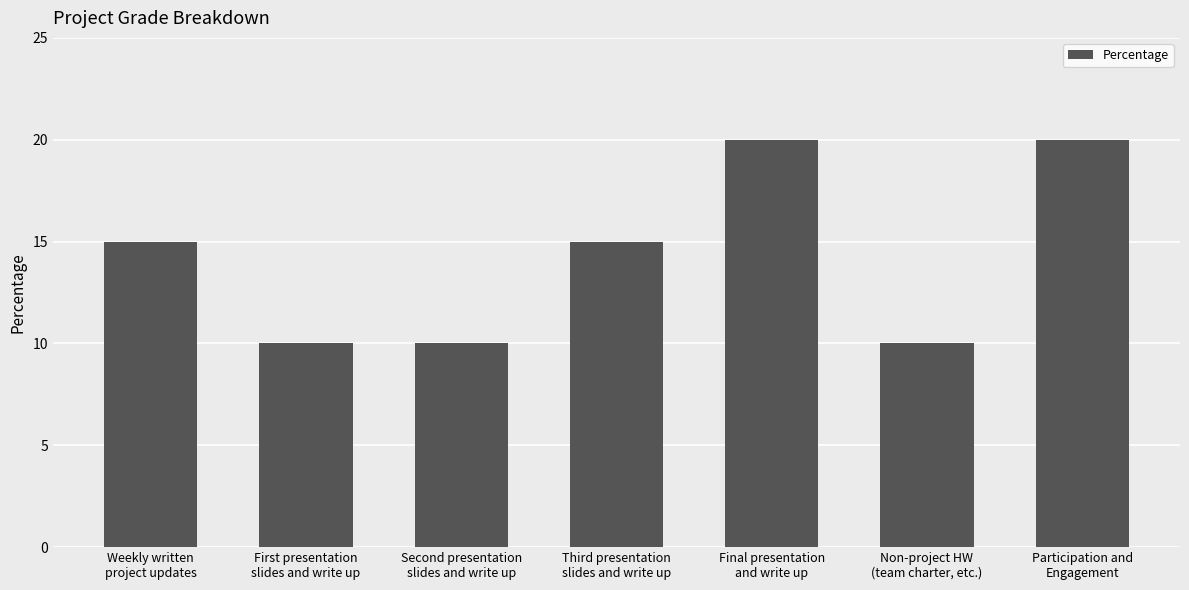

Between Weekly written
project updates and First presentation
slides and write up, which is larger?

Weekly written
project updates